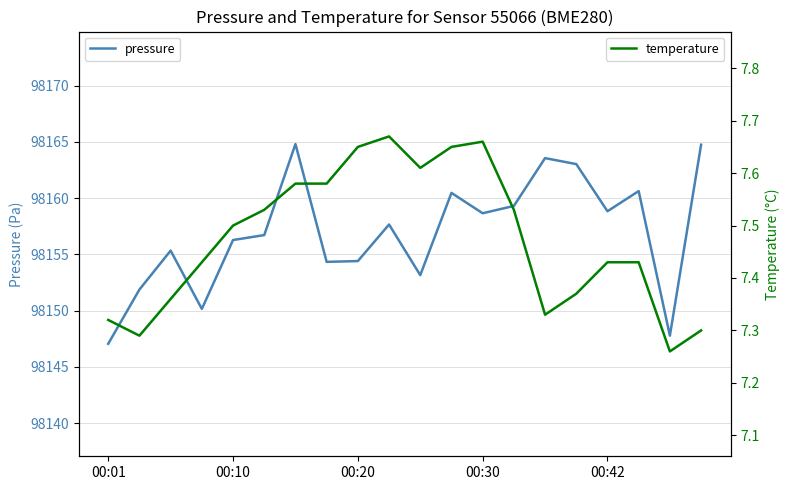

Rank the series by their average value, from highest to lowest.

pressure, temperature